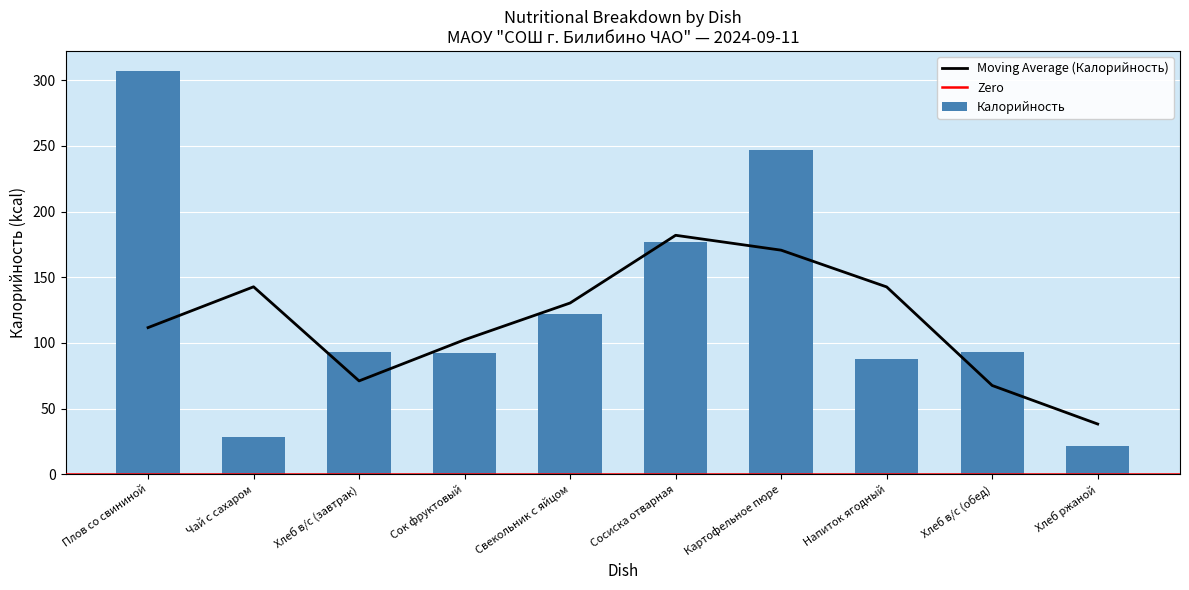

Which category has the highest value in the Калорийность series?

Плов со свининой